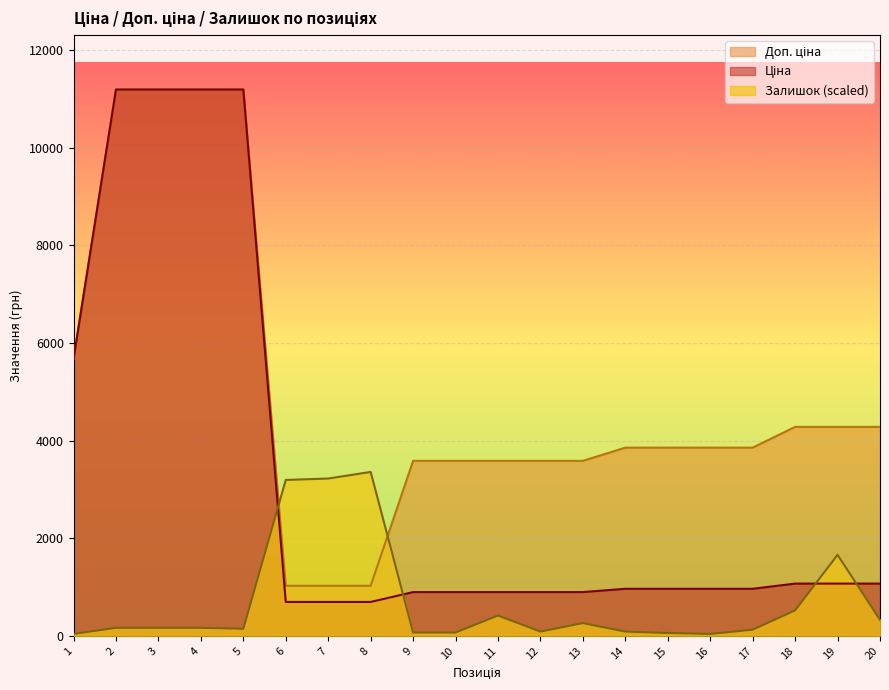

In Залишок, how many points are lower than both neighbors (excluding endpoints)?

3